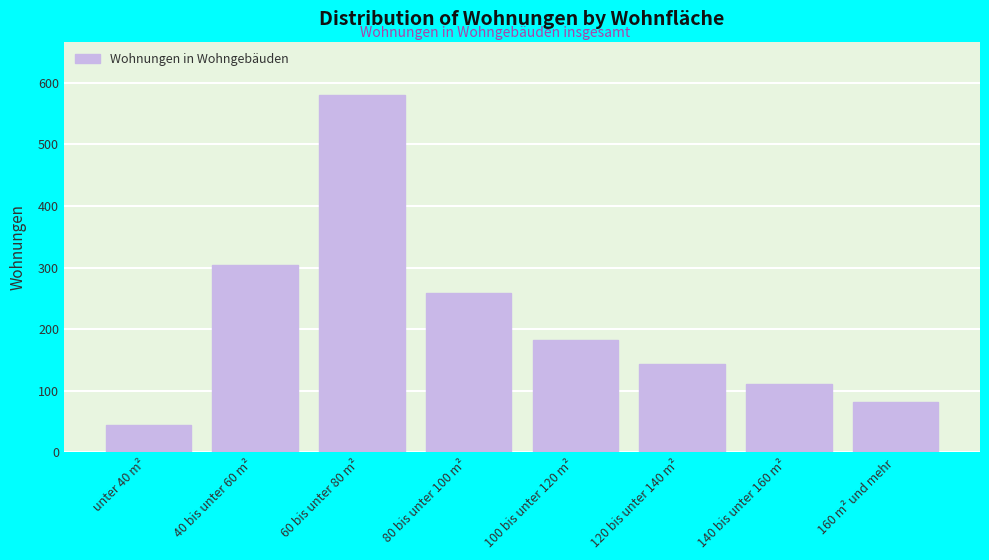

Reading left to right, list all the values displayed in this chart.

44	304	580	258	183	144	111	81